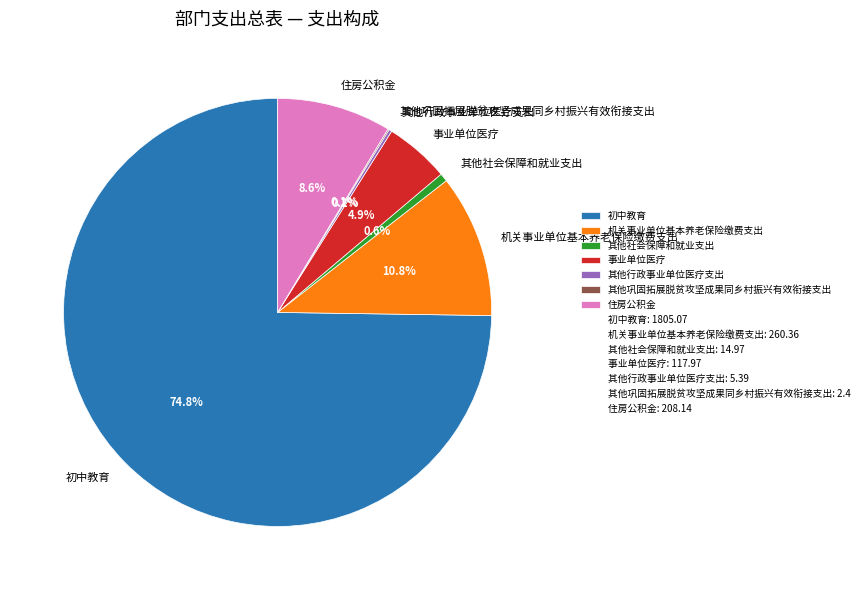

What percentage do 其他社会保障和就业支出 and 事业单位医疗 together represent?

5.5%